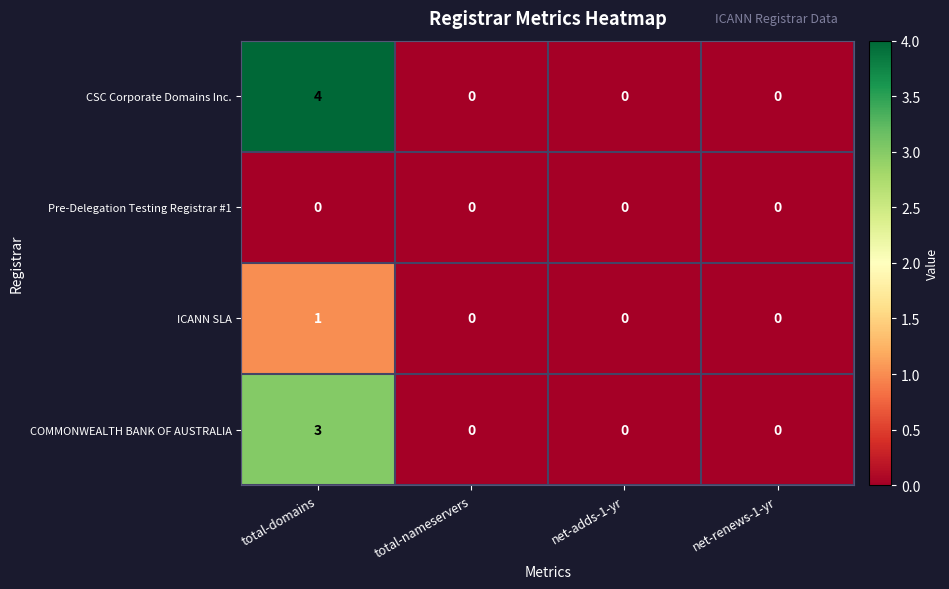

At which category does the chart reach its peak across all series?

total-domains